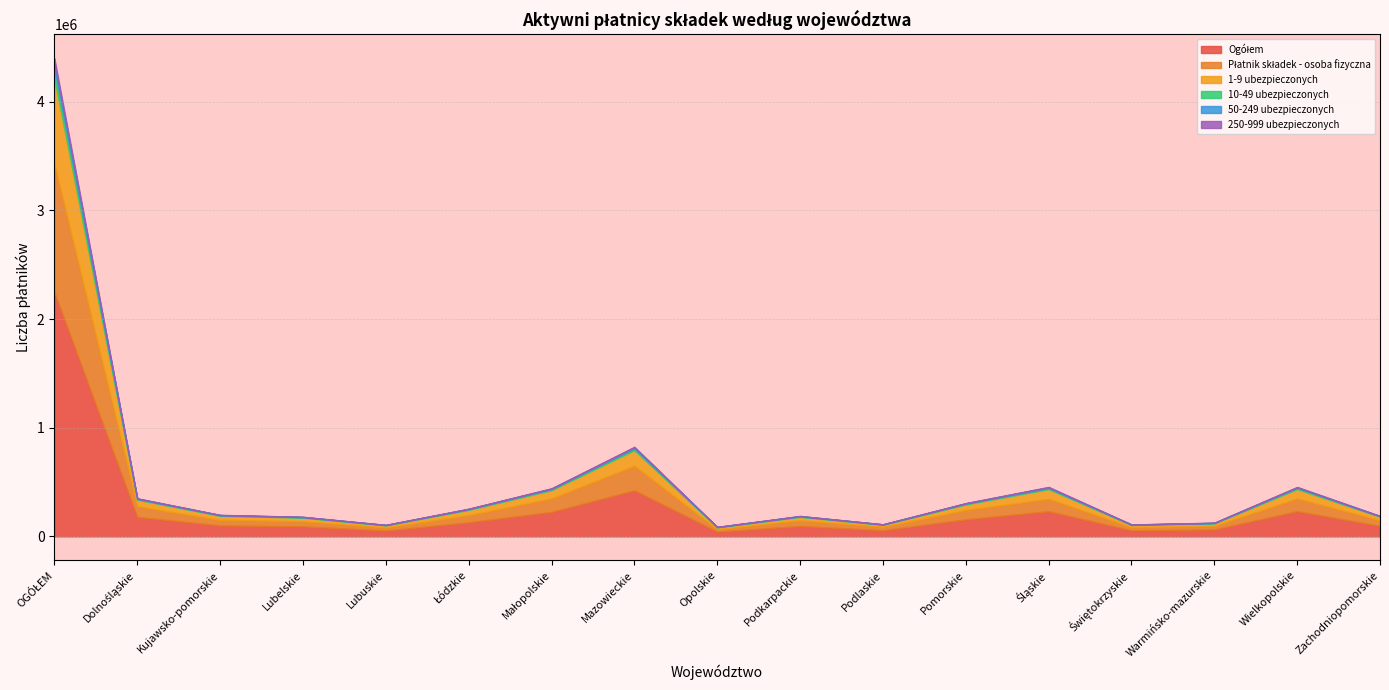

What is the label of the 1st point from the left?

OGÓŁEM